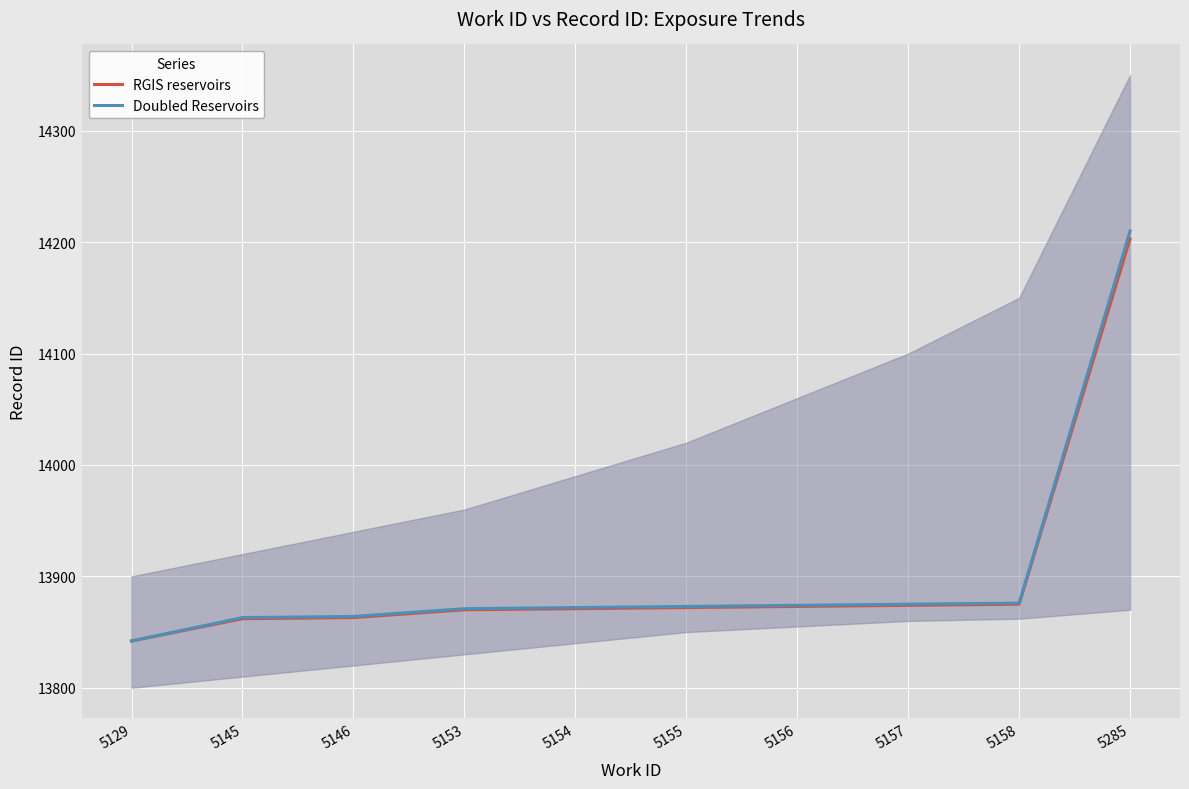

True or false: RGIS reservoirs and Doubled Reservoirs cross at least once.

False